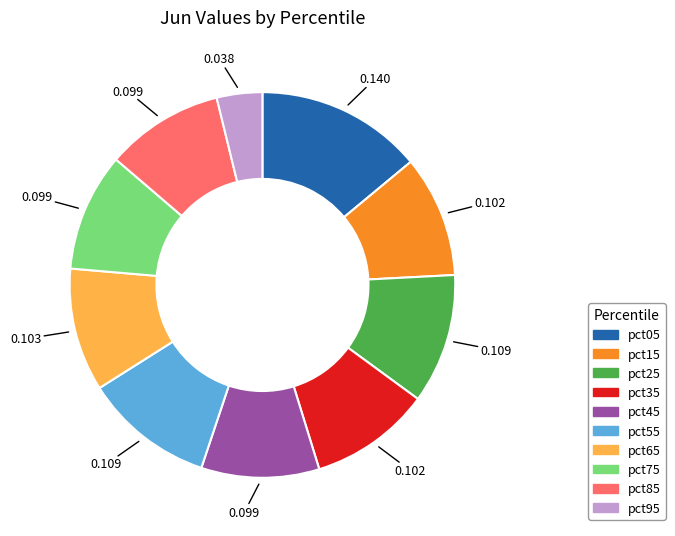

Is there a majority slice in this chart?

No